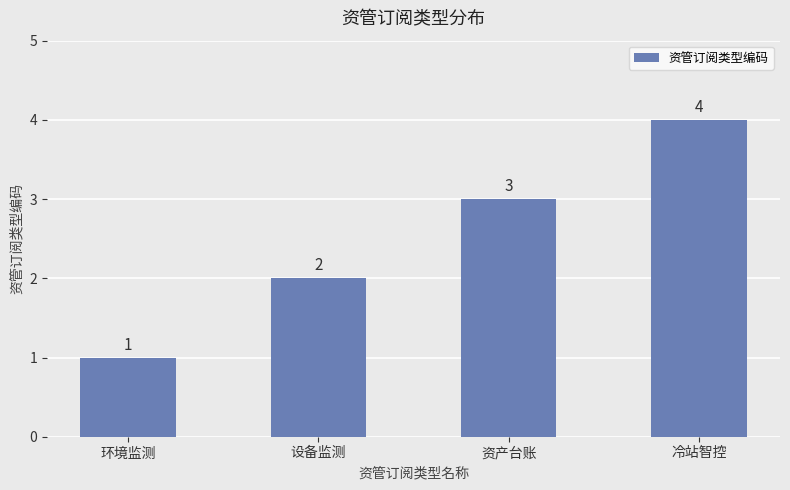

Rank the categories by value from highest to lowest.

冷站智控, 资产台账, 设备监测, 环境监测